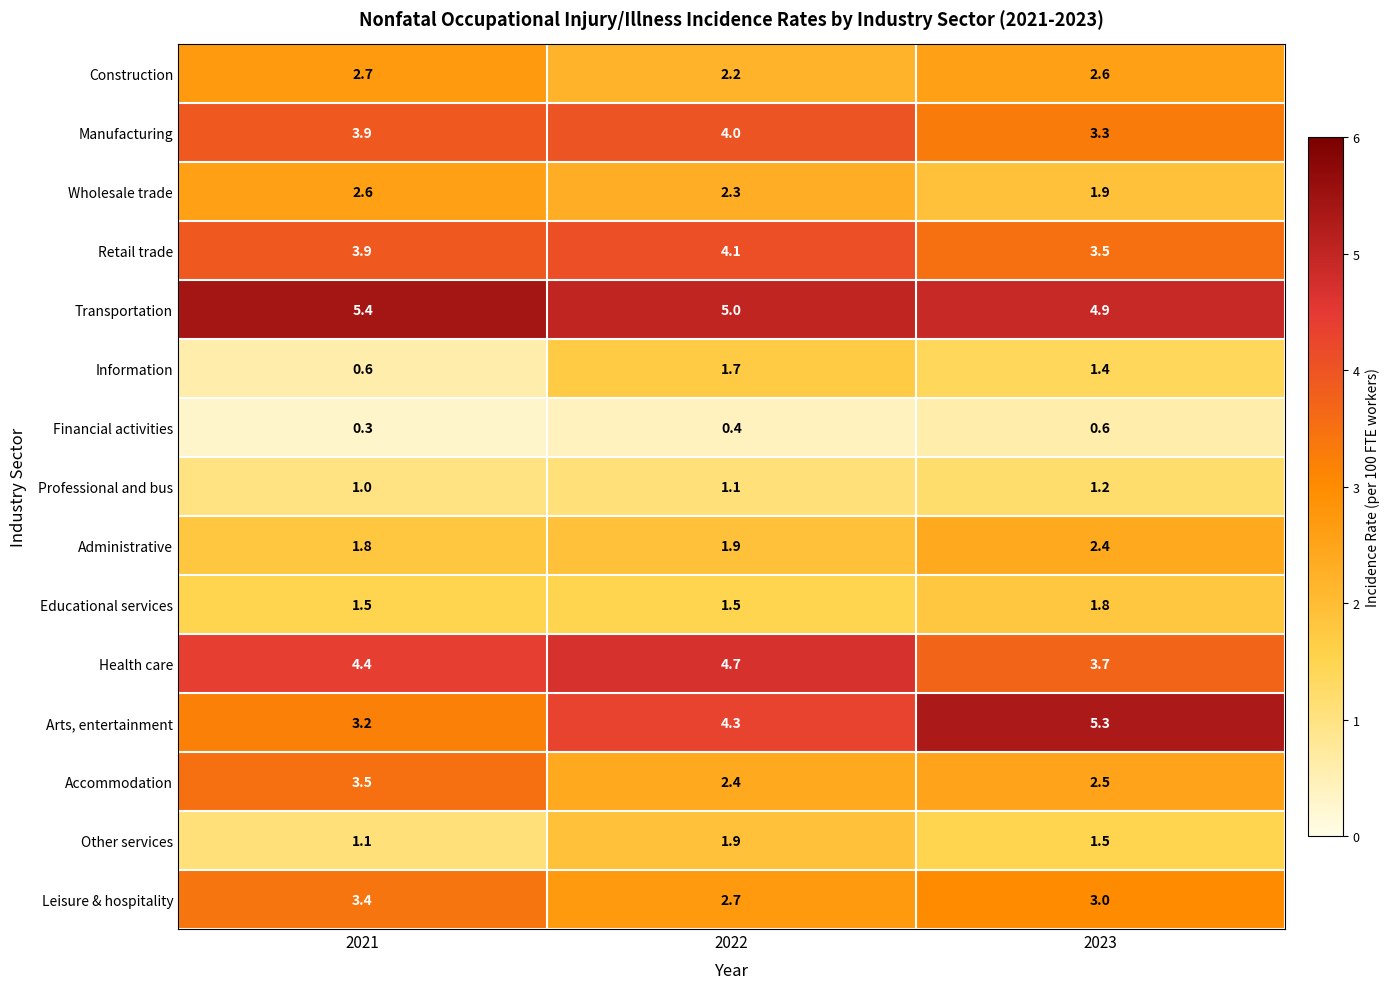

Which series has the widest spread of values?

Arts, entertainment